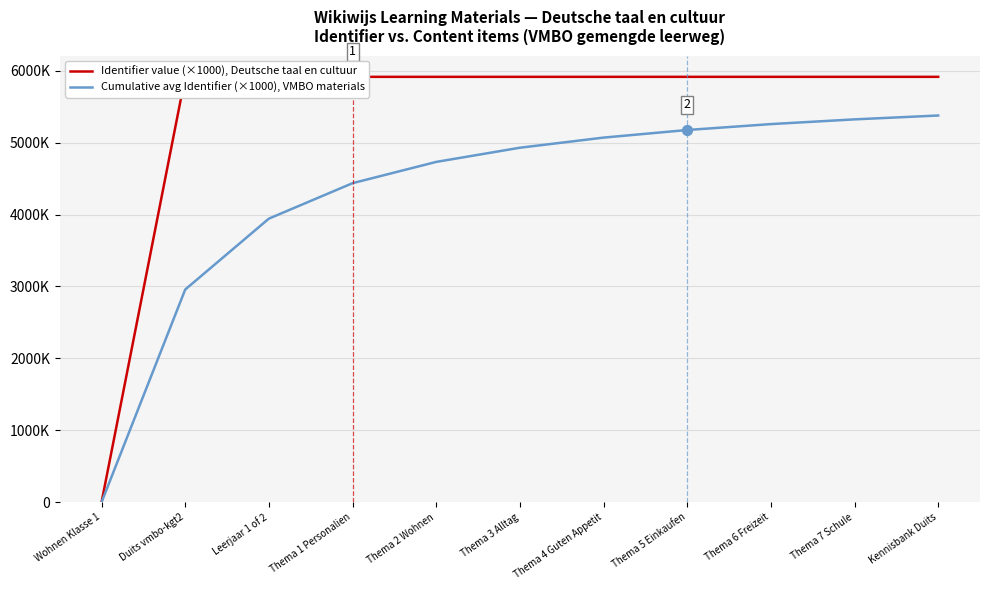

Is the value of Identifier value (×1000), Deutsche taal en cultuur at Duits vmbo-kgt2 greater than the value of Cumulative avg Identifier (×1000), VMBO materials at Kennisbank Duits?

Yes